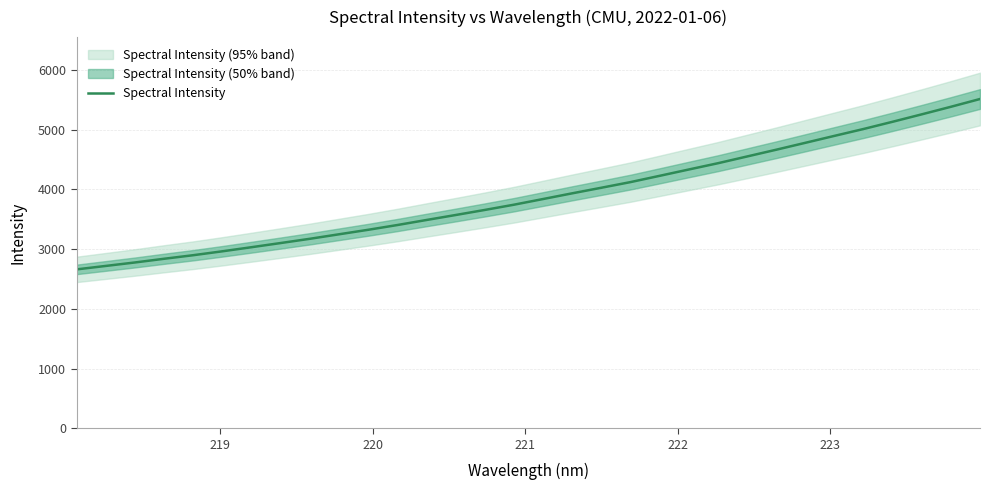

What is the difference between the maximum and second lowest values?

2796.0